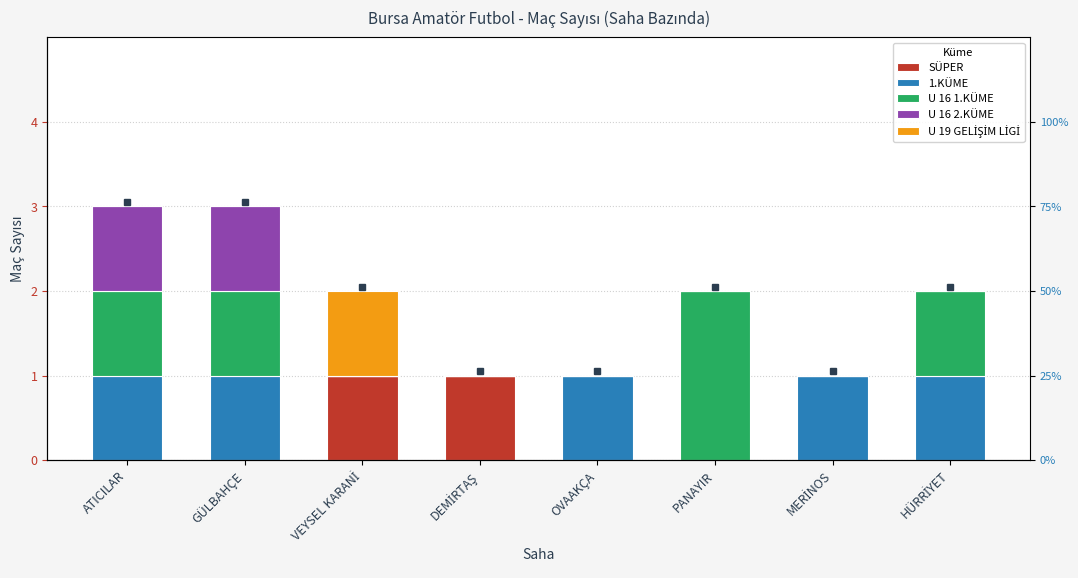

Does the chart contain any negative values?

No